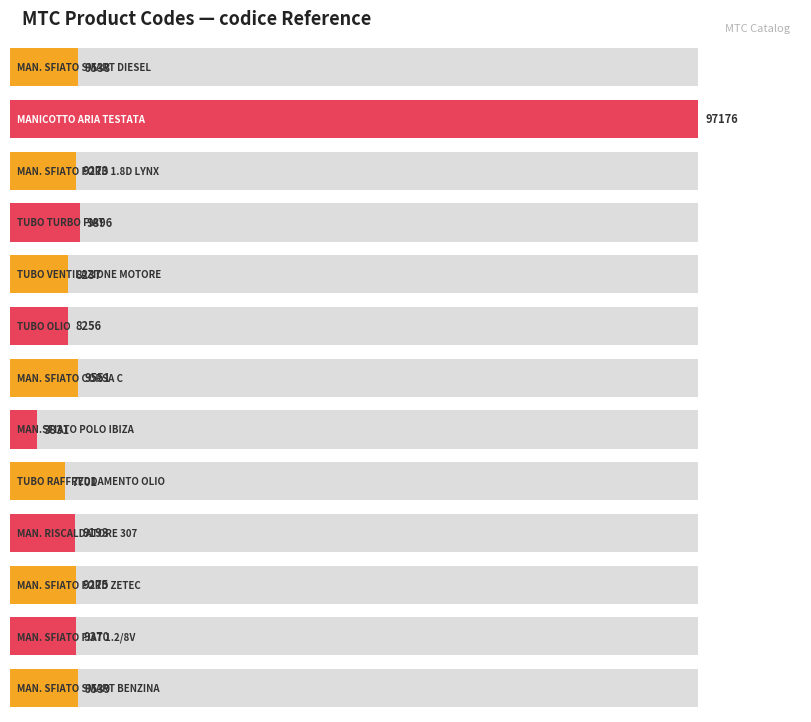

What is the change in value from MAN. SFIATO SMART DIESEL to TUBO VENTILAZIONE MOTORE?

-1301